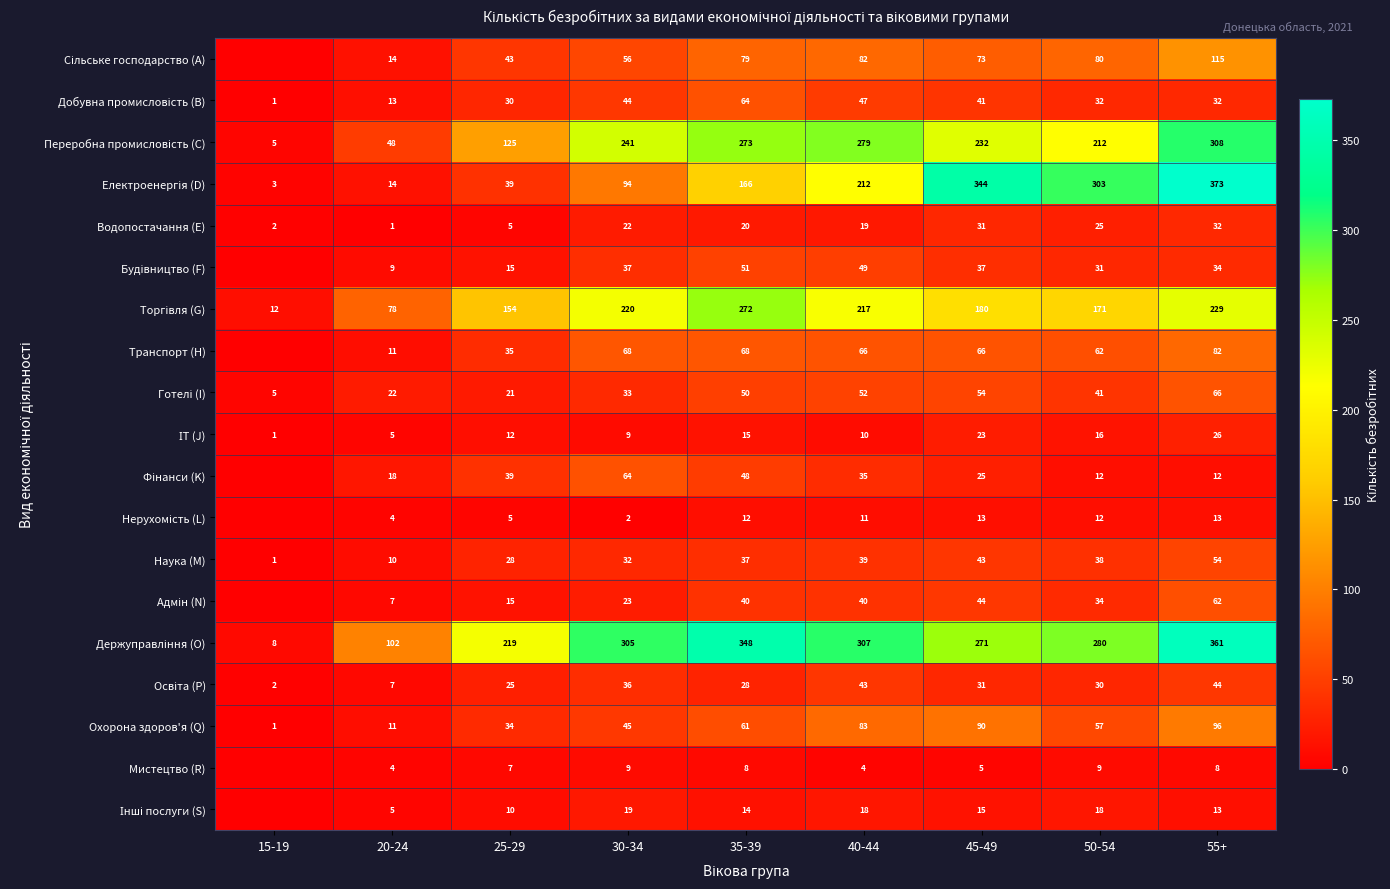

At which category is the sum across all series the highest?

55+